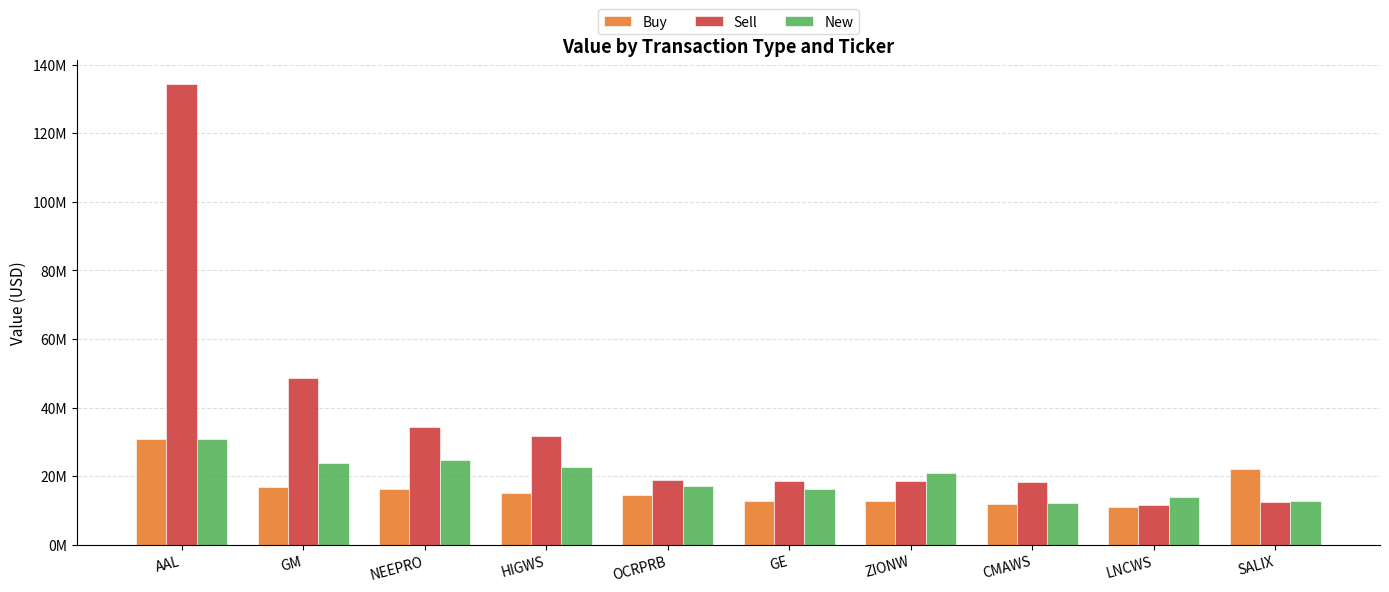

What are all the series names shown in the legend?

Buy, Sell, New